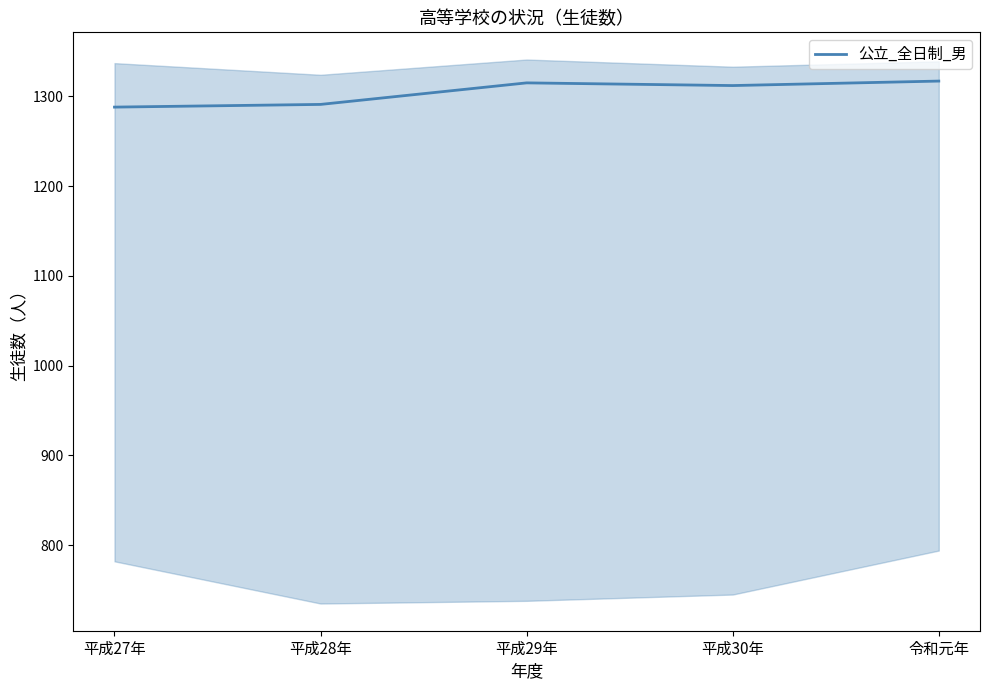

True or false: the data shows 1288 at 平成27年.

True